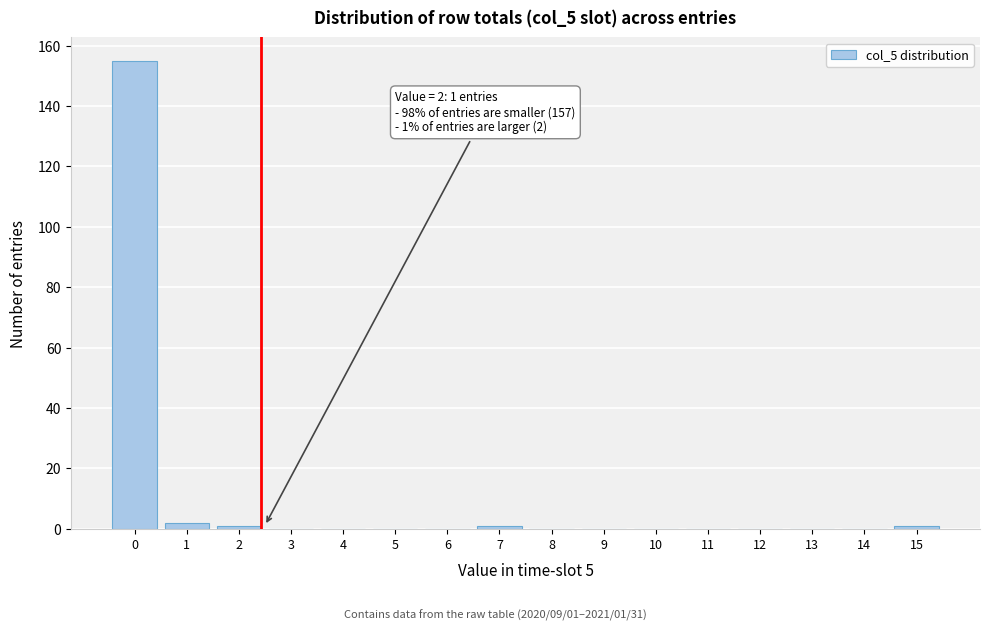

Reading left to right, list all the values displayed in this chart.

0=155	1=2	2=1	3=0	4=0	5=0	6=0	7=1	8=0	9=0	10=0	11=0	12=0	13=0	14=0	15=1